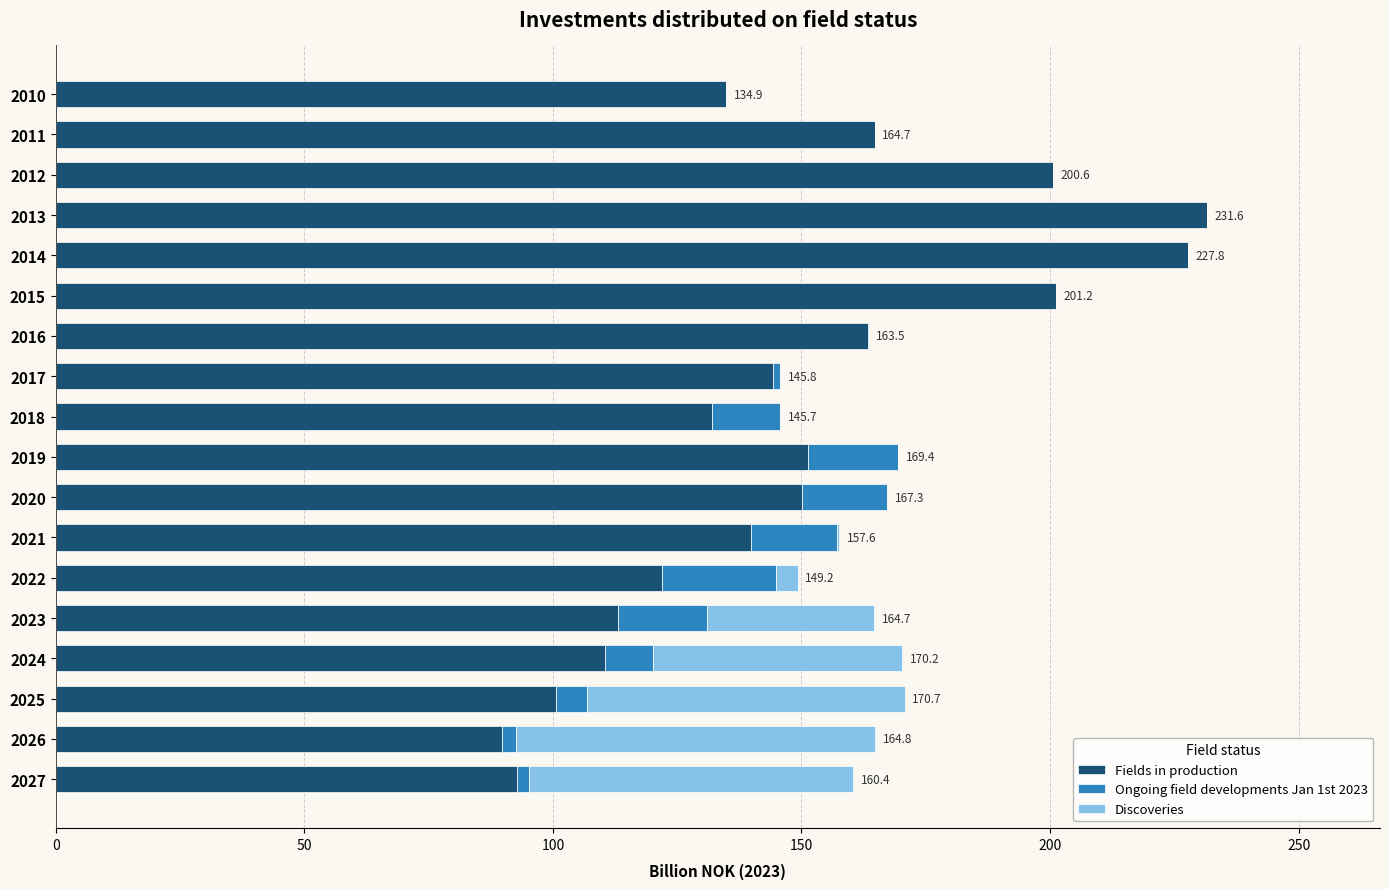

The value of Fields in production at 2027 is 92.8. True or false?

True